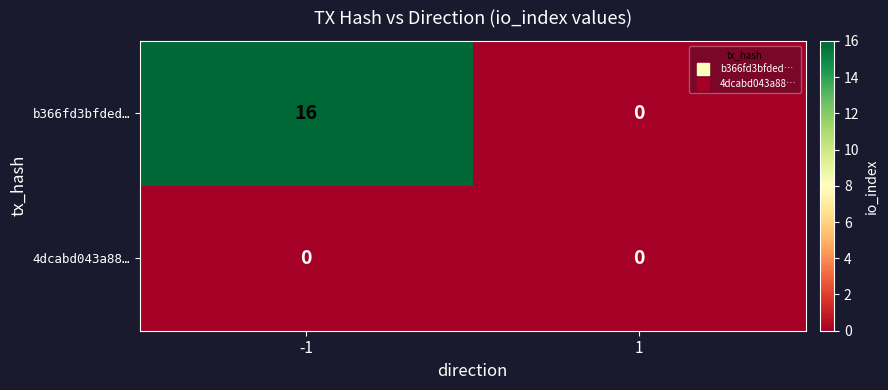

Between -1 and 1, which series saw the biggest shift?

b366fd3bfded…